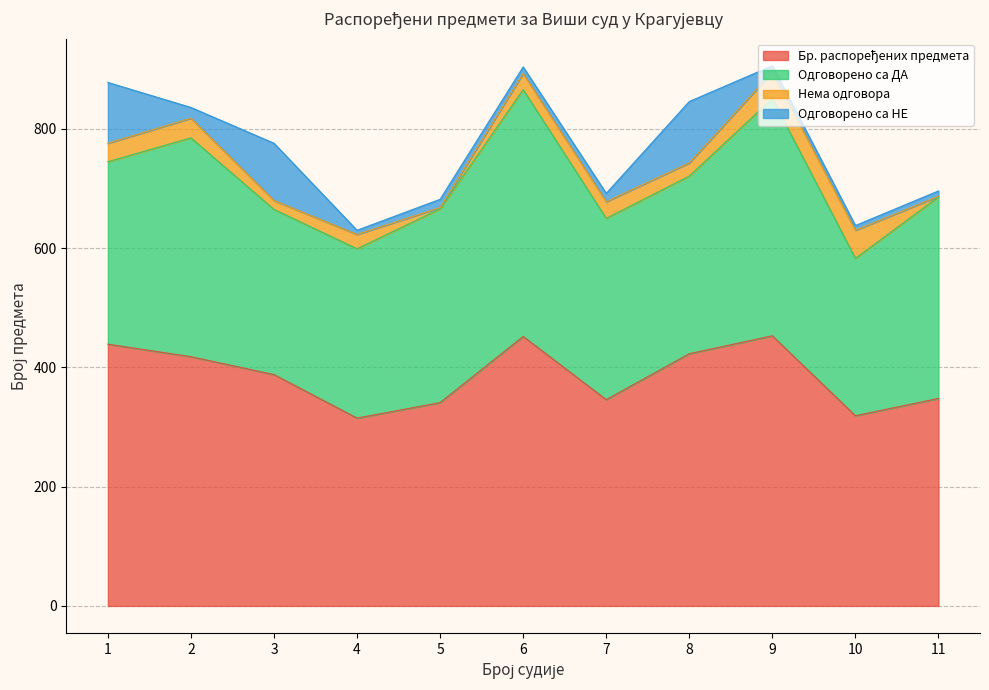

Between 7 and 5, which is larger?

7